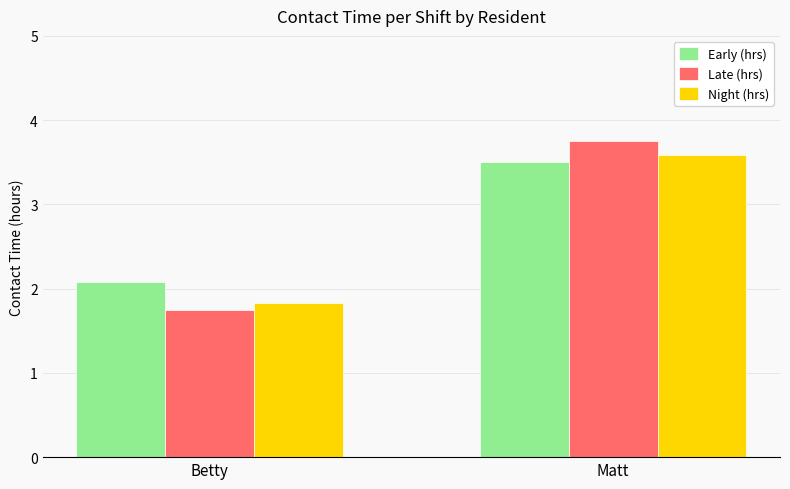

How many bars are there in total?

6